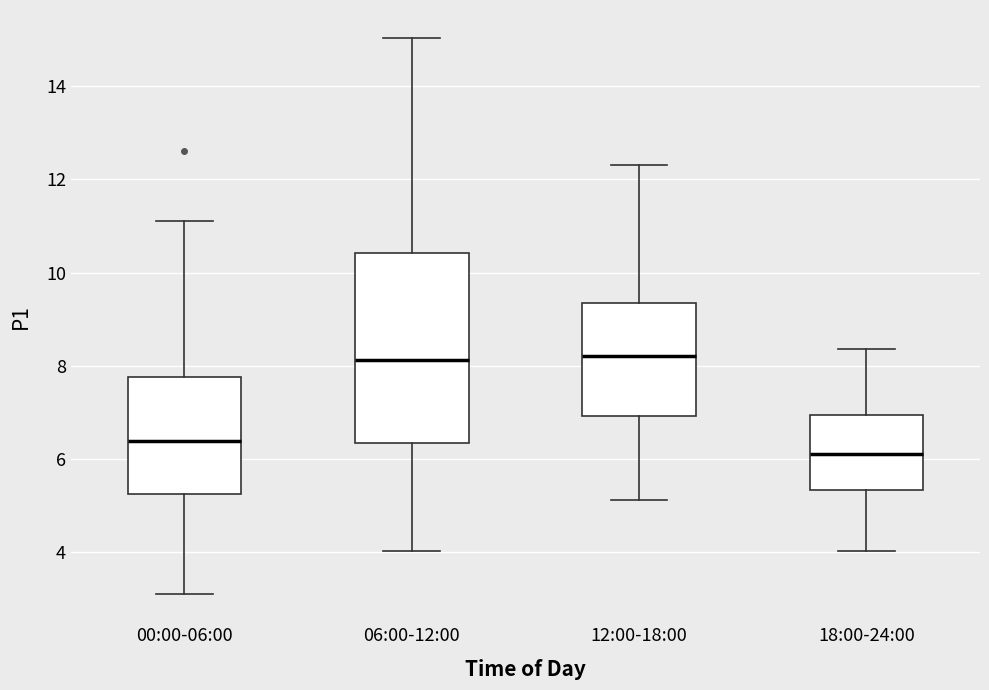

Where does the upper whisker of the box for 18:00-24:00 end on the y-axis? The values are not printed on the chart, so give them approximately, as read against the axis.

8.4